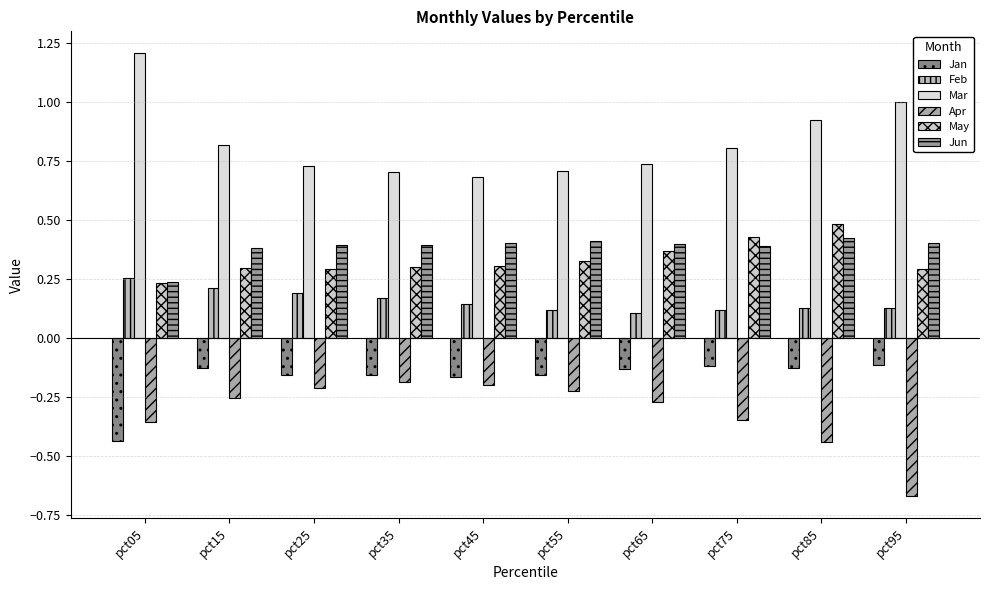

Count the number of data series in this chart.

6